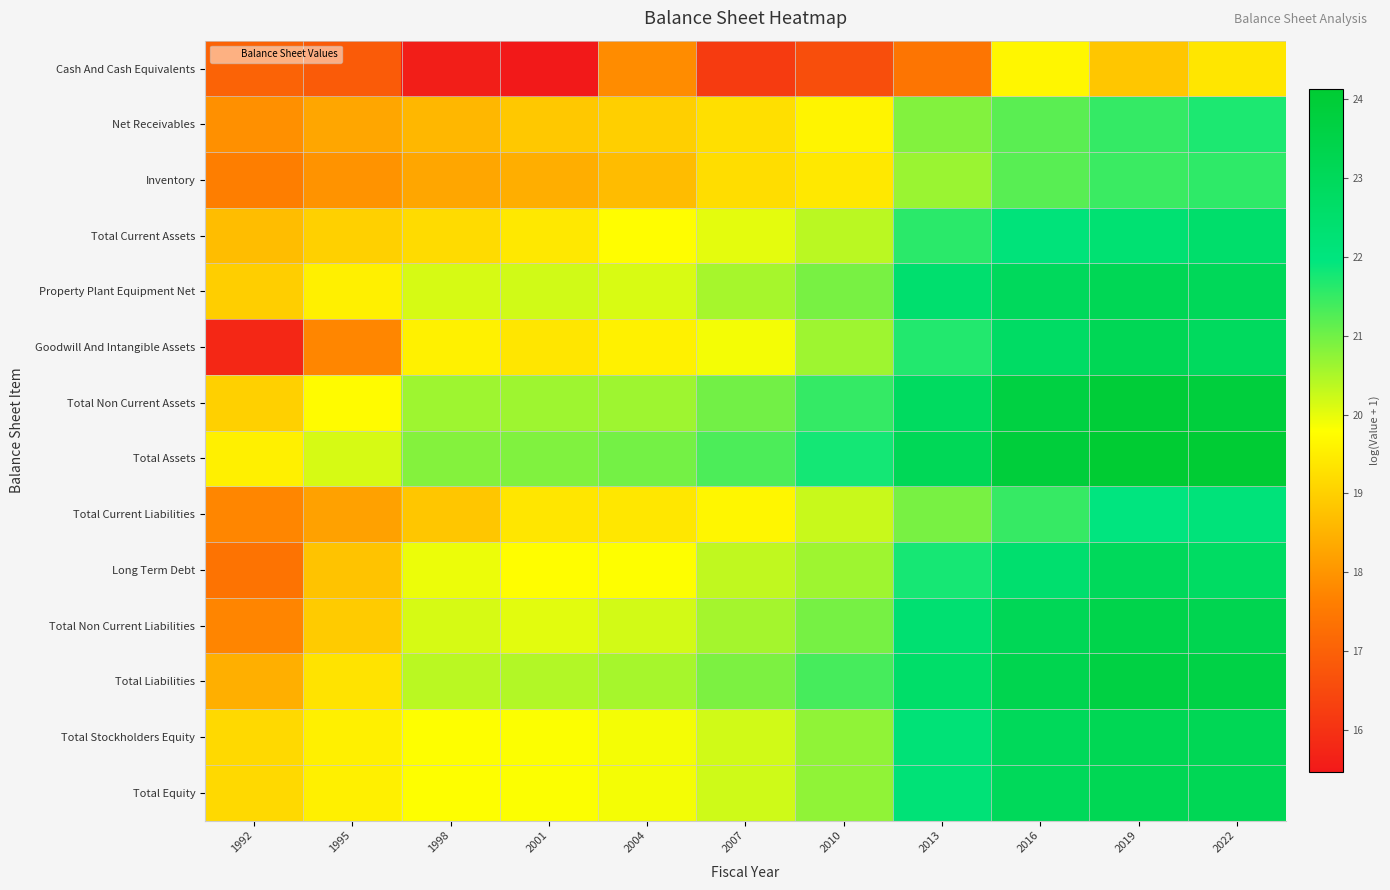

What is the spread (max minus min) of values at 2001?

5.4